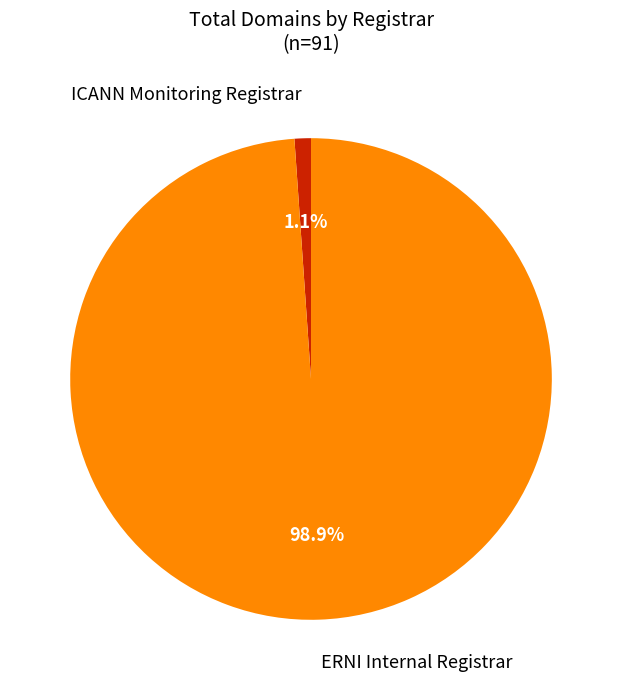

Which has a higher value, ICANN Monitoring Registrar or ERNI Internal Registrar?

ERNI Internal Registrar